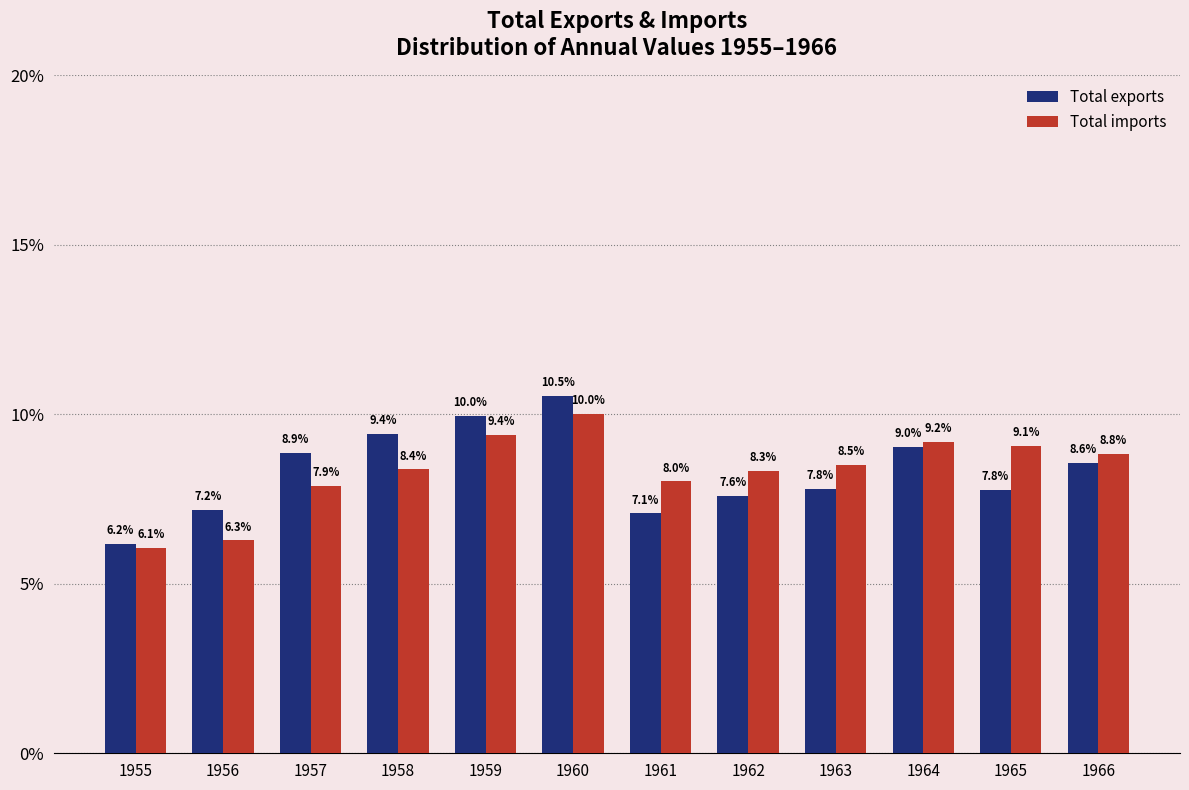

Reading left to right, list all the values displayed in this chart.

Total exports: 6.2	7.2	8.9	9.4	10.0	10.5	7.1	7.6	7.8	9.0	7.8	8.6
Total imports: 6.1	6.3	7.9	8.4	9.4	10.0	8.0	8.3	8.5	9.2	9.1	8.8